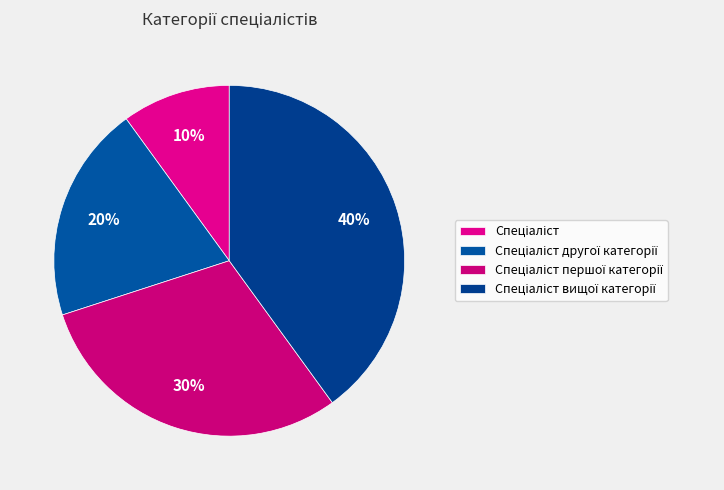

Which category has the smallest portion of the pie?

Спеціаліст